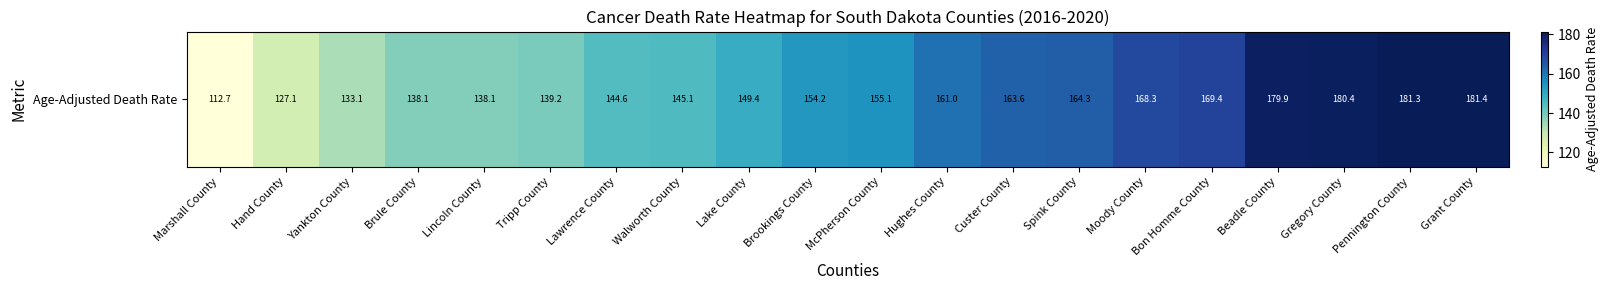

What is the difference between the maximum and minimum values?

68.7